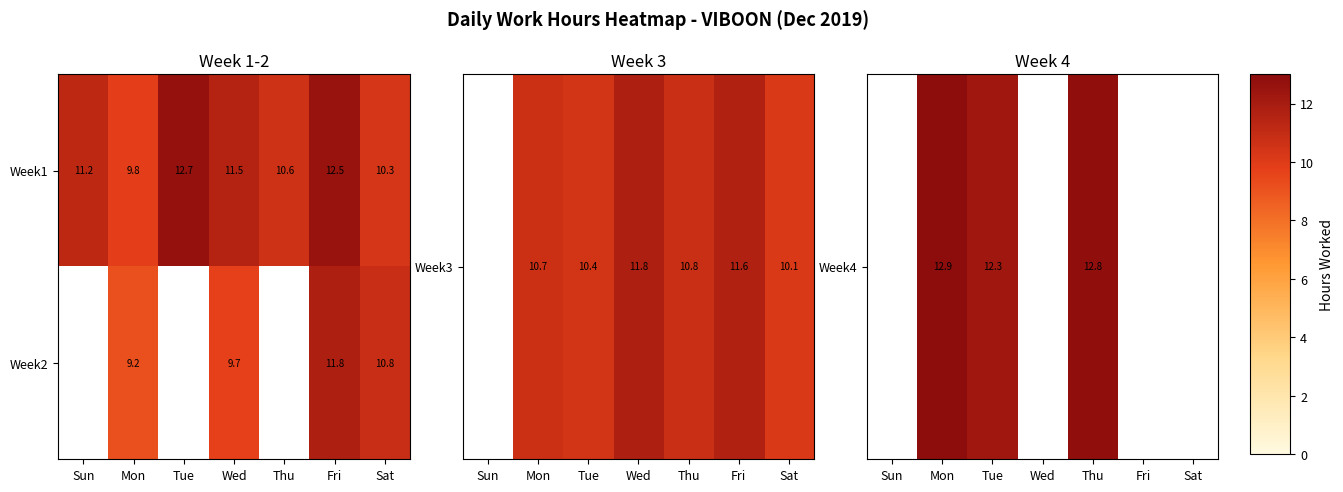

Rank the series at Wed from highest to lowest value.

Week1, Week2